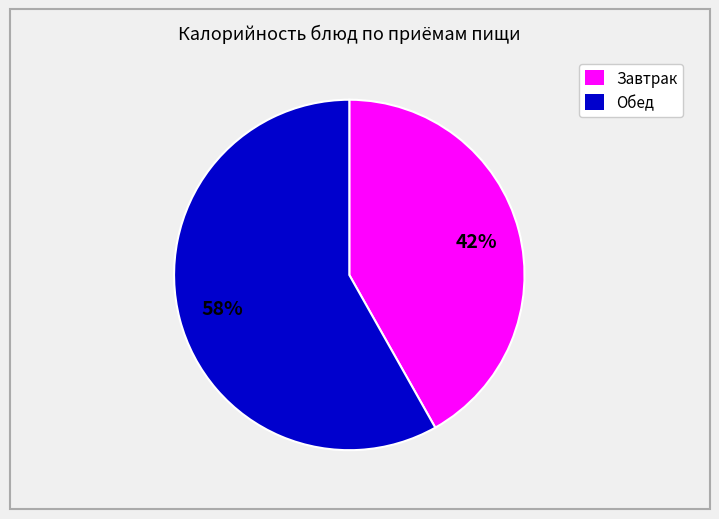

To the nearest percent, what is the average slice percentage?

50%